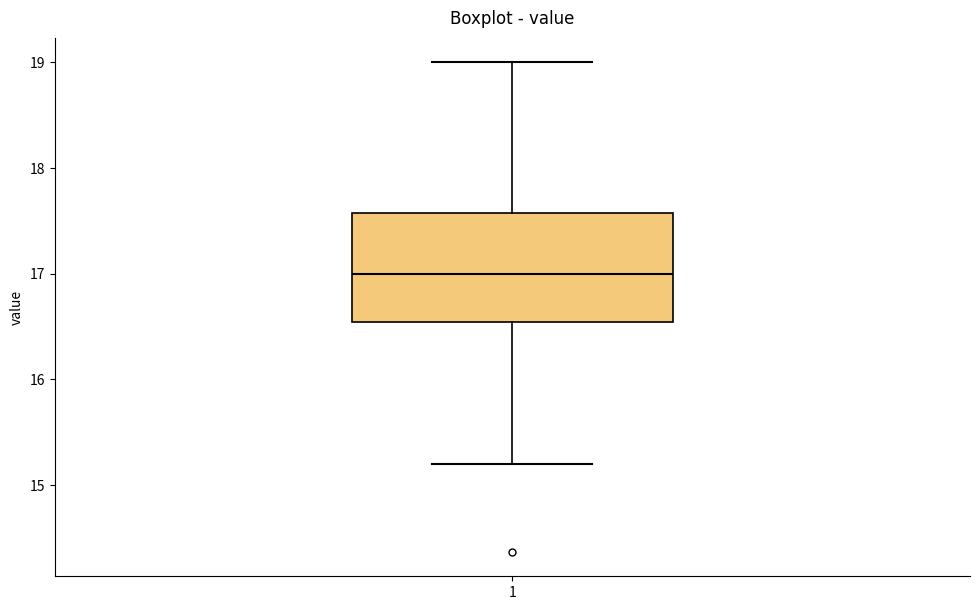

Transcribe this box plot: give where the median line is, the range the box spans, and where the two whiskers end, as read against the y-axis. The values are not printed on the chart, so give them approximately, as read against the axis.

median 17.0, box 16.5 to 17.6, whiskers 15.2 to 19.0